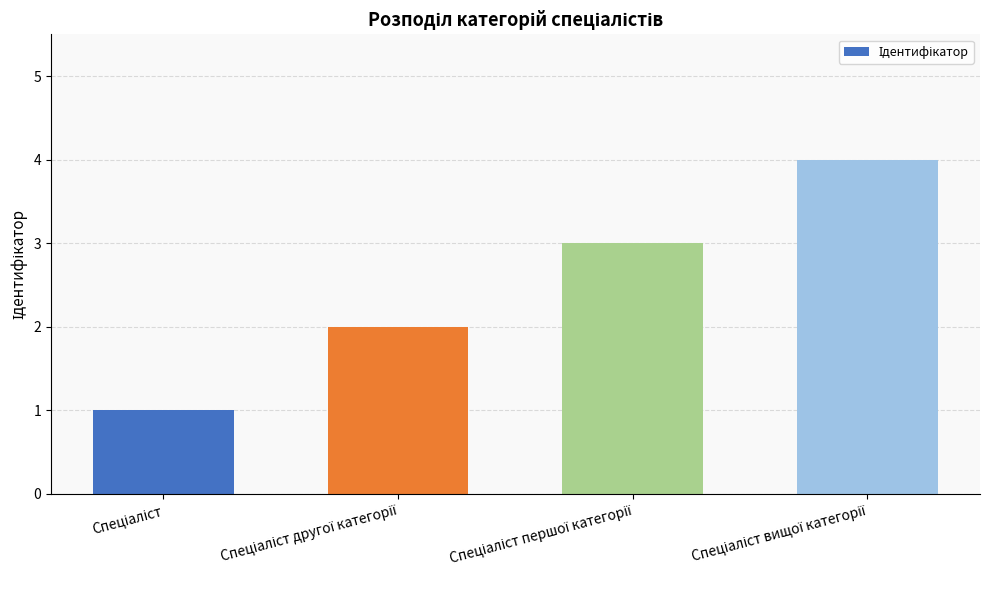

What is the maximum value shown in the chart?

4